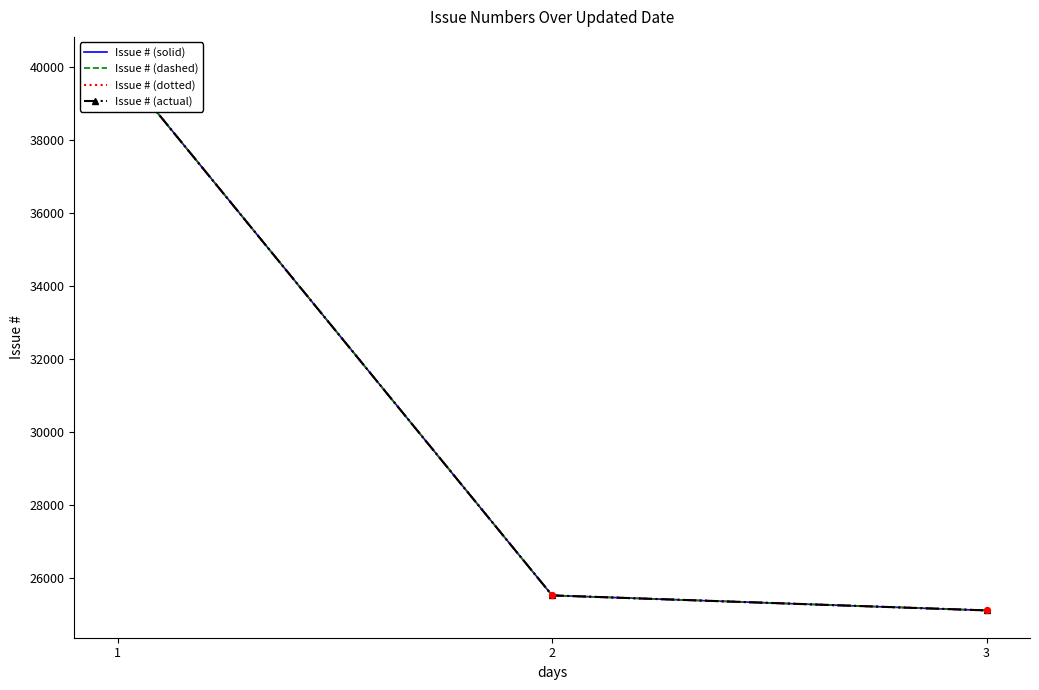

At which category is the sum across all series the highest?

1